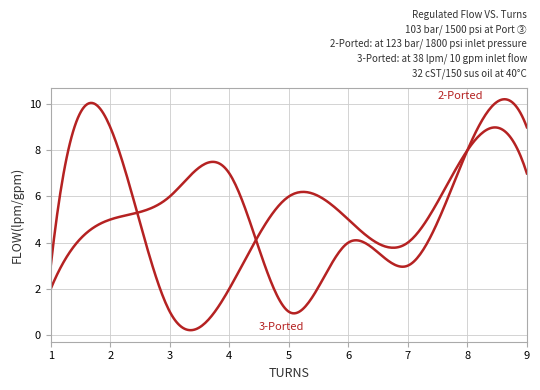

Is this an area chart (filled region under the line)?

No